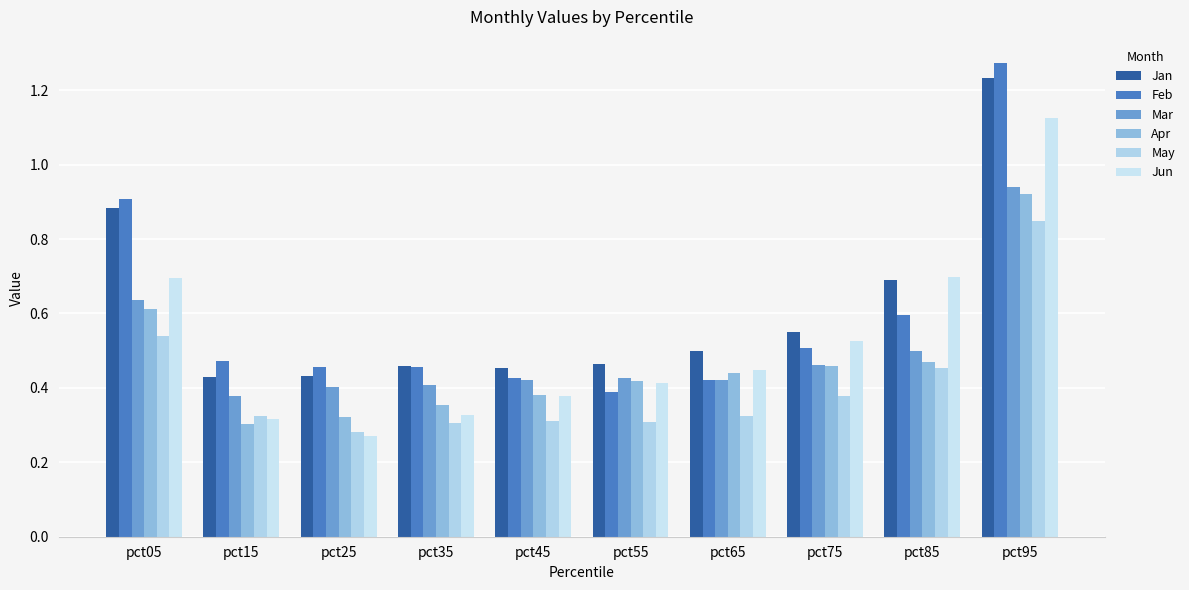

What is the maximum value shown in the chart?

1.3